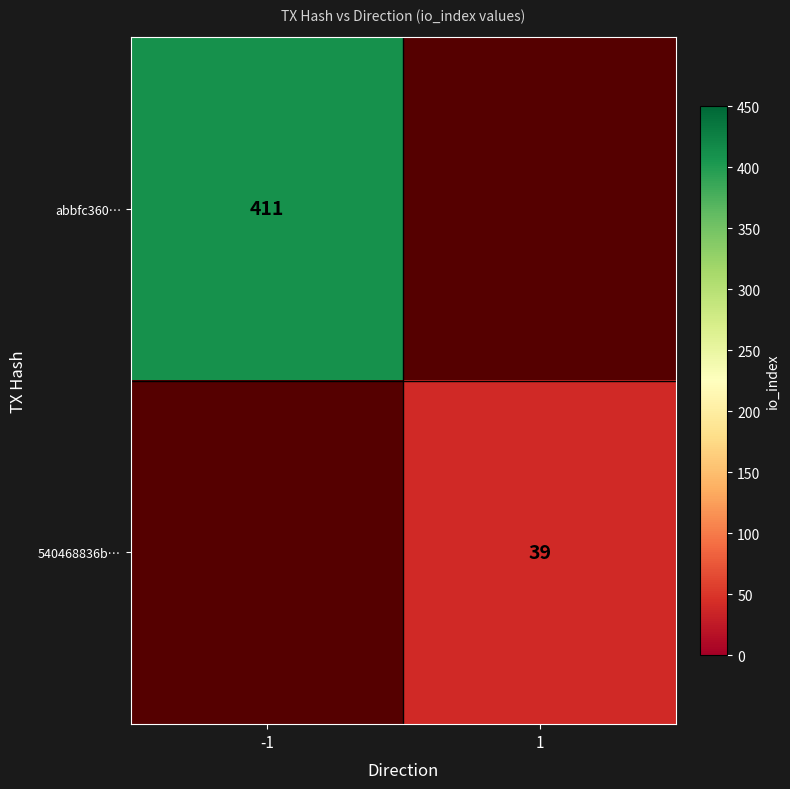

True or false: 540468836b… has a value of 58 at 1.

False